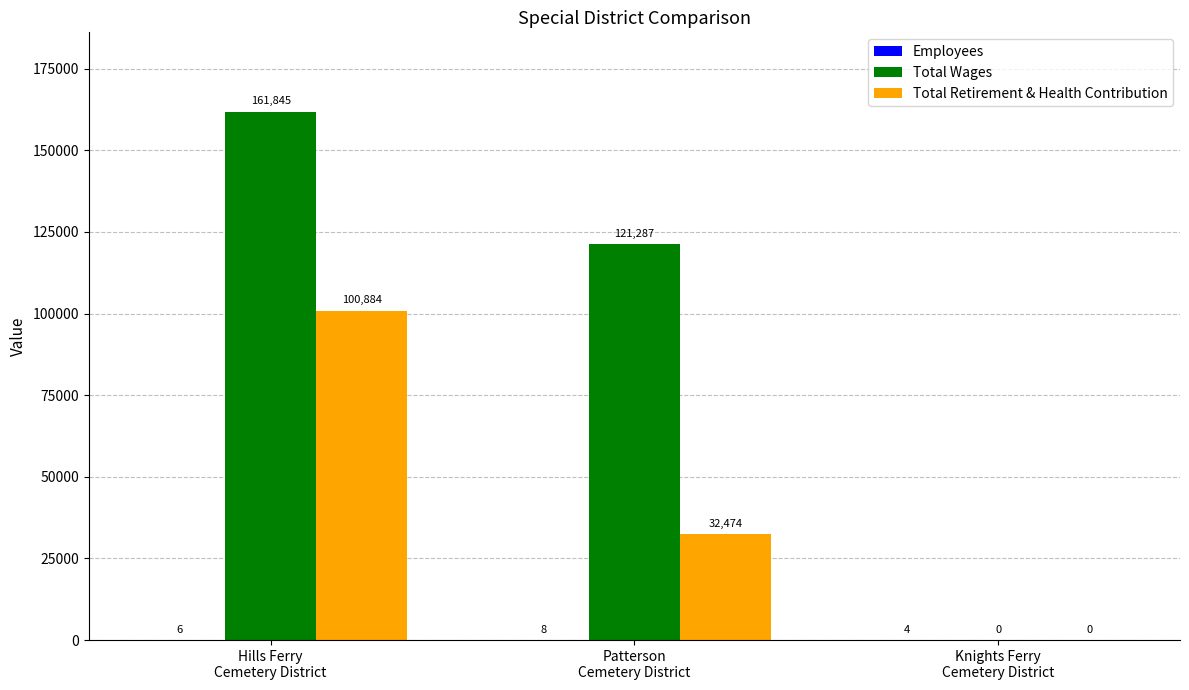

The Total Retirement & Health Contribution series shows 0 at Knights Ferry
Cemetery District. True or false?

True